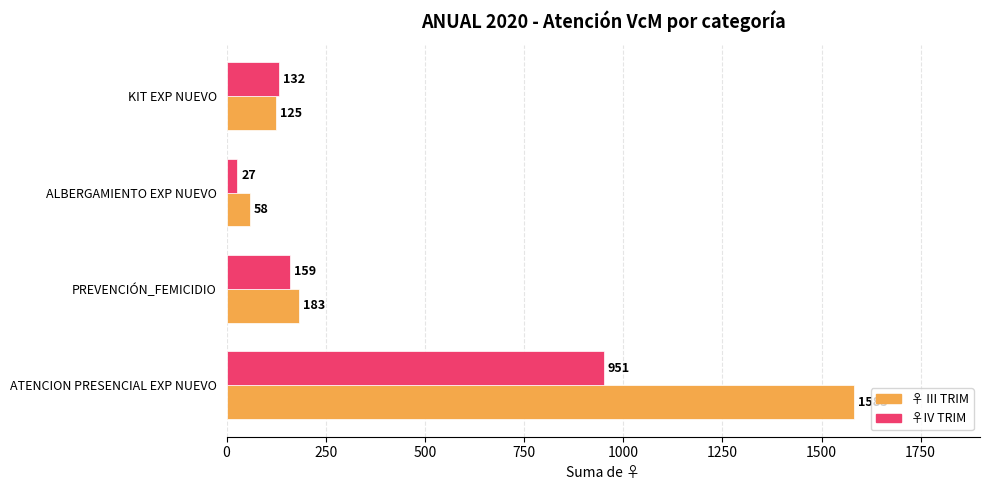

At which category is the sum across all series the highest?

ATENCION PRESENCIAL EXP NUEVO